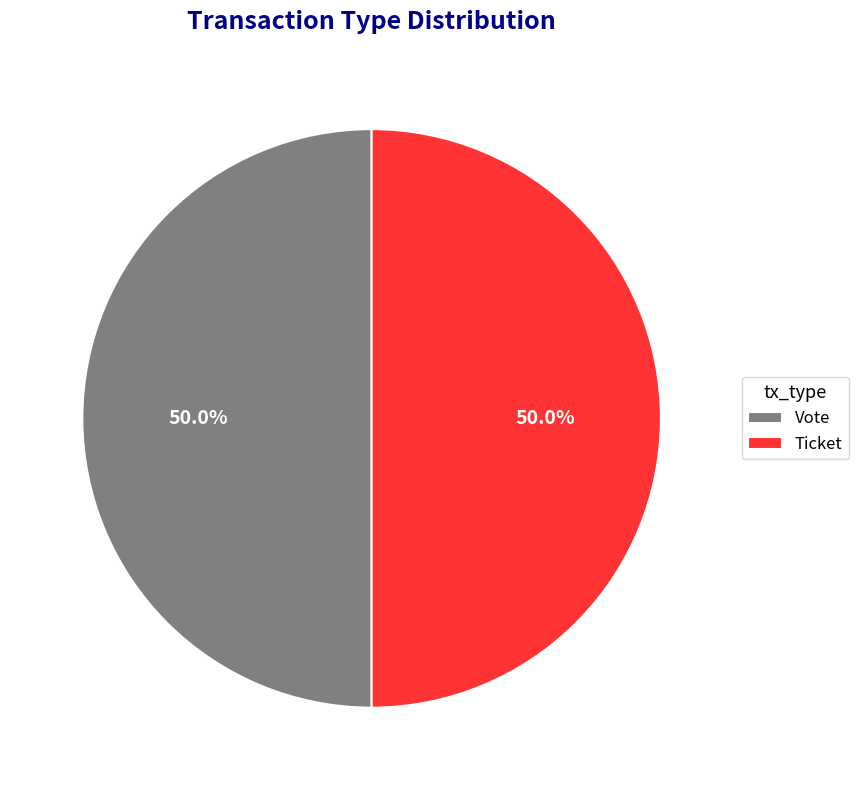

What is the total percentage of Vote and Ticket?

100.0%